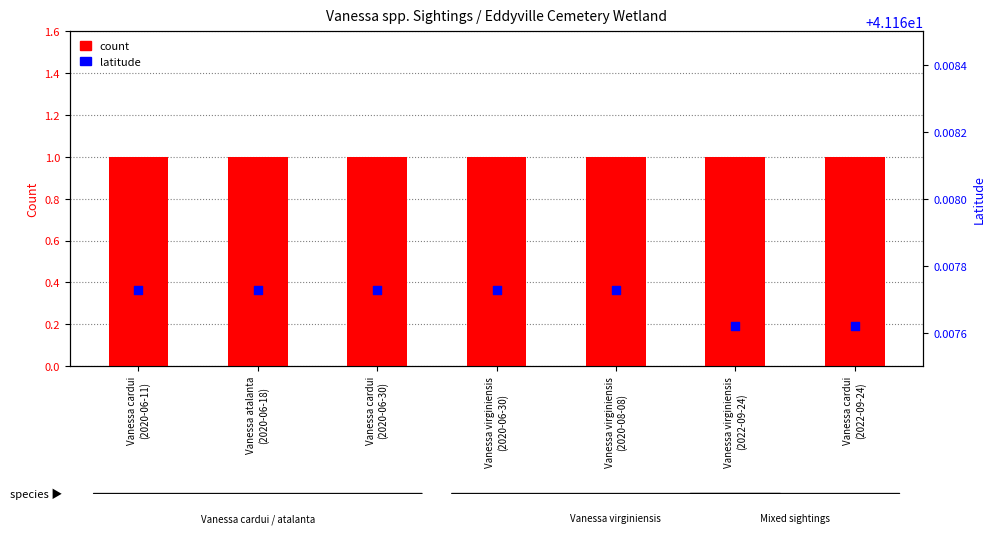

At which category is the sum across all series the highest?

Vanessa cardui
(2020-06-11)